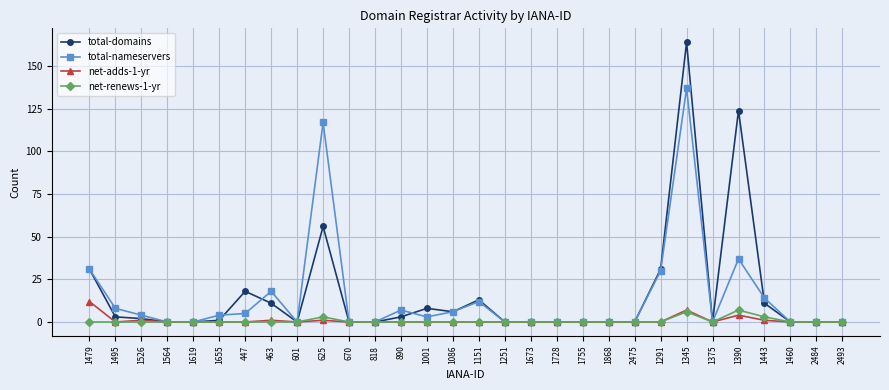

What is the label of the 7th point from the left?

447